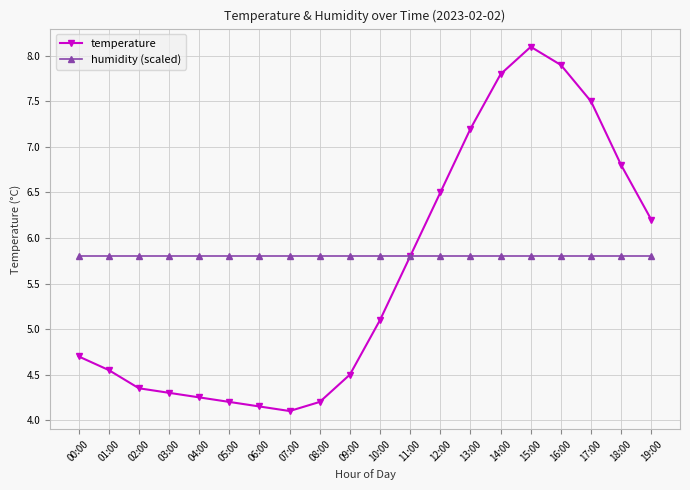

Rank the series by their average value, from lowest to highest.

temperature, humidity (scaled)